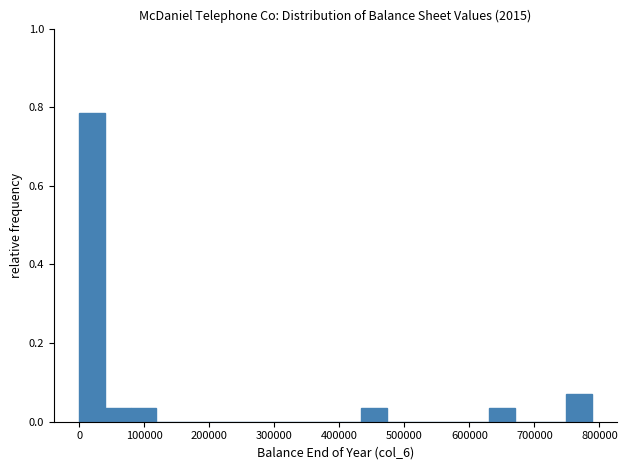

Around what value on the x-axis is the tallest bar? Give the approximate position of its centre, as read against the axis.

20000